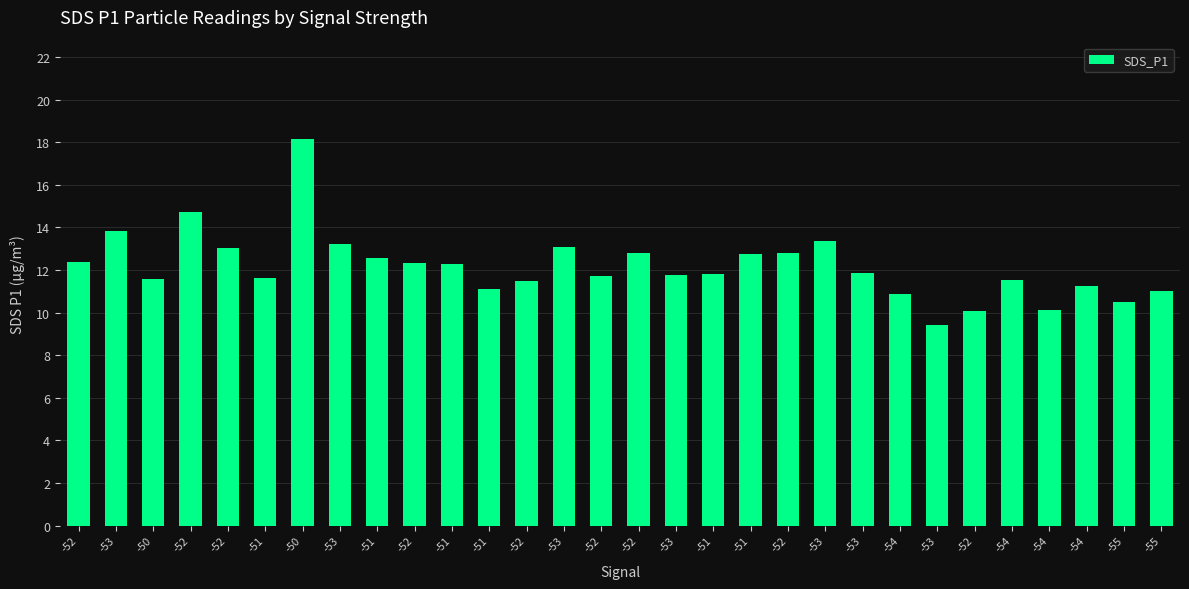

How many distinct data groups are displayed?

1